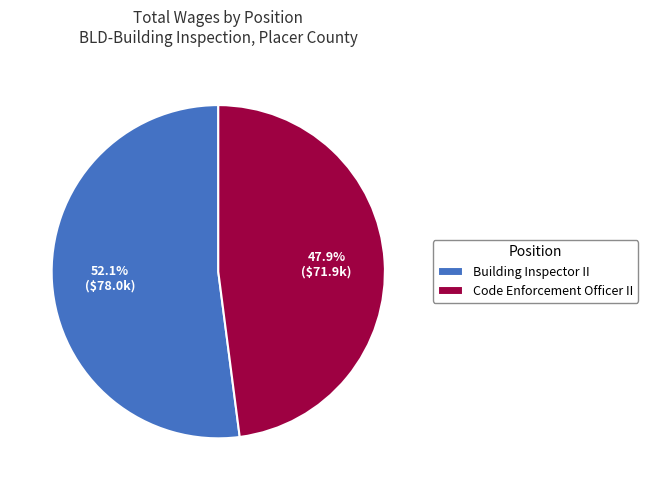

Count the number of slices in the pie.

2